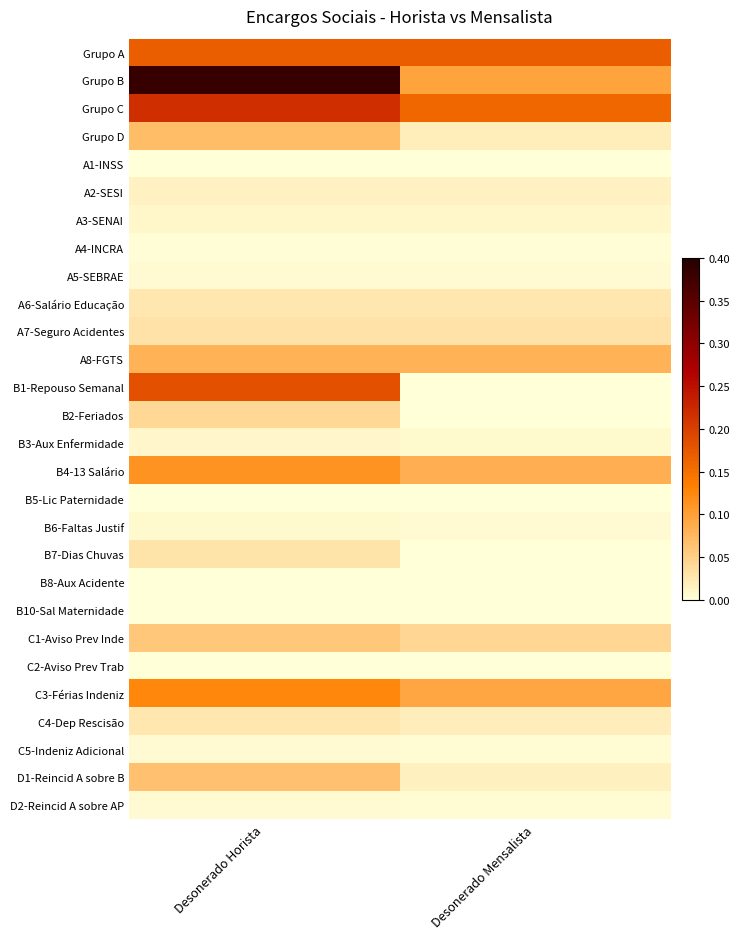

Which series has the largest total across all categories?

Grupo B